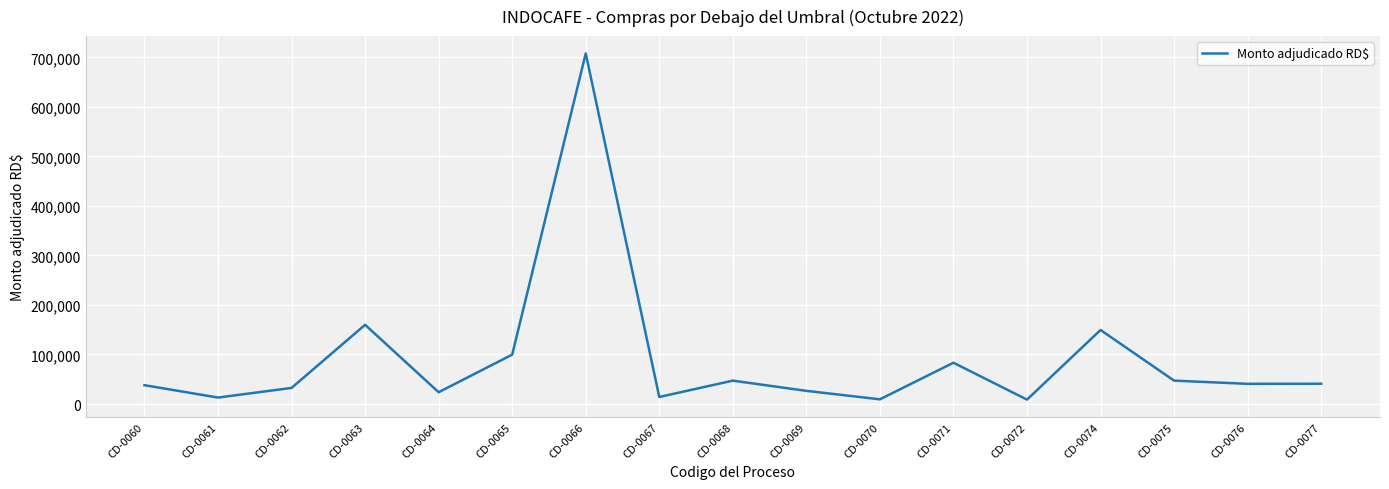

Is it true that the value at CD-0076 is 40733.0?

True